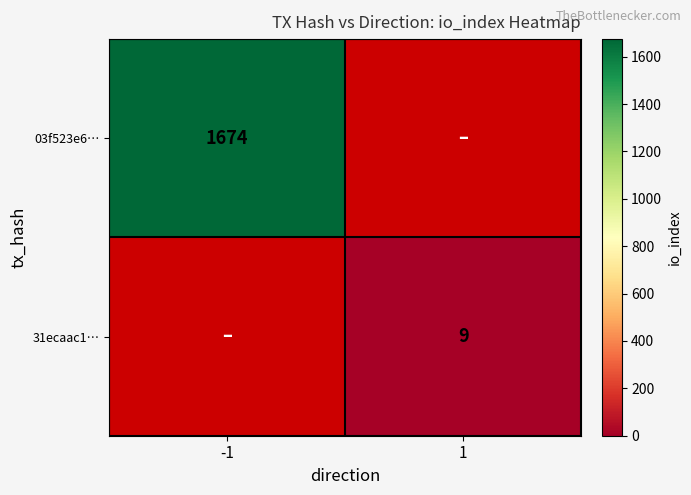

At which category does the chart reach its peak across all series?

-1